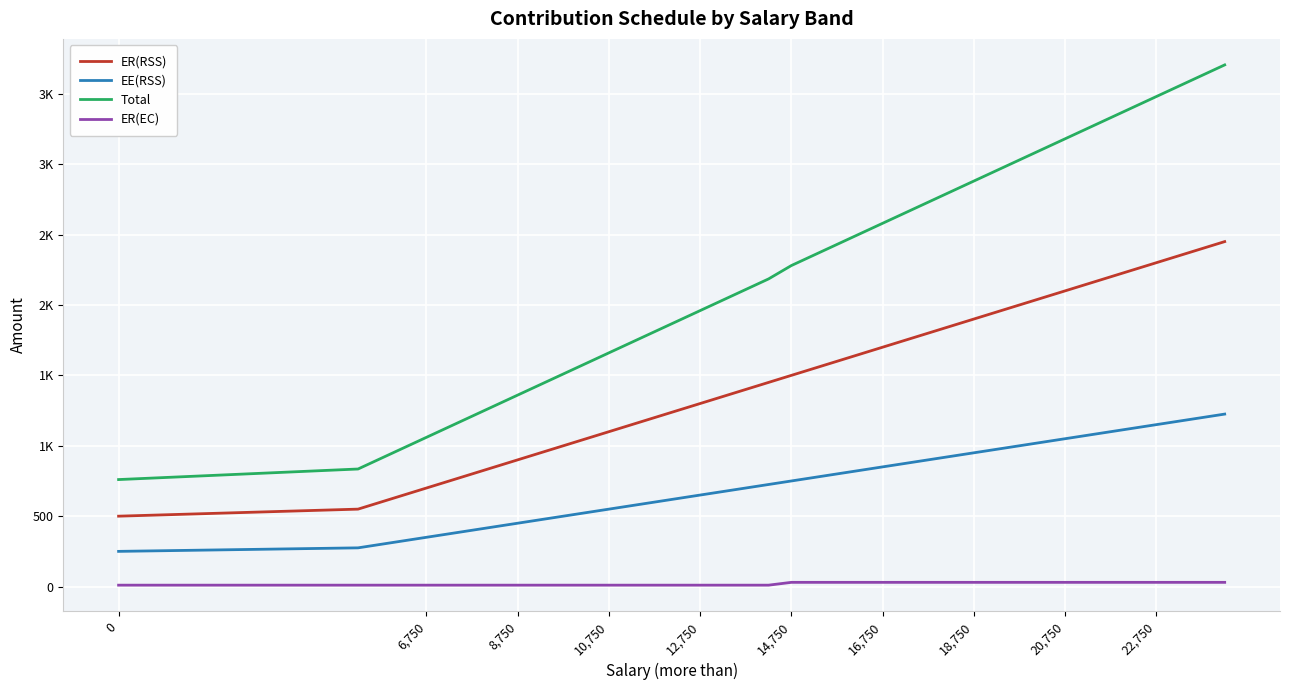

What are all the series names shown in the legend?

ER(RSS), EE(RSS), Total, ER(EC)